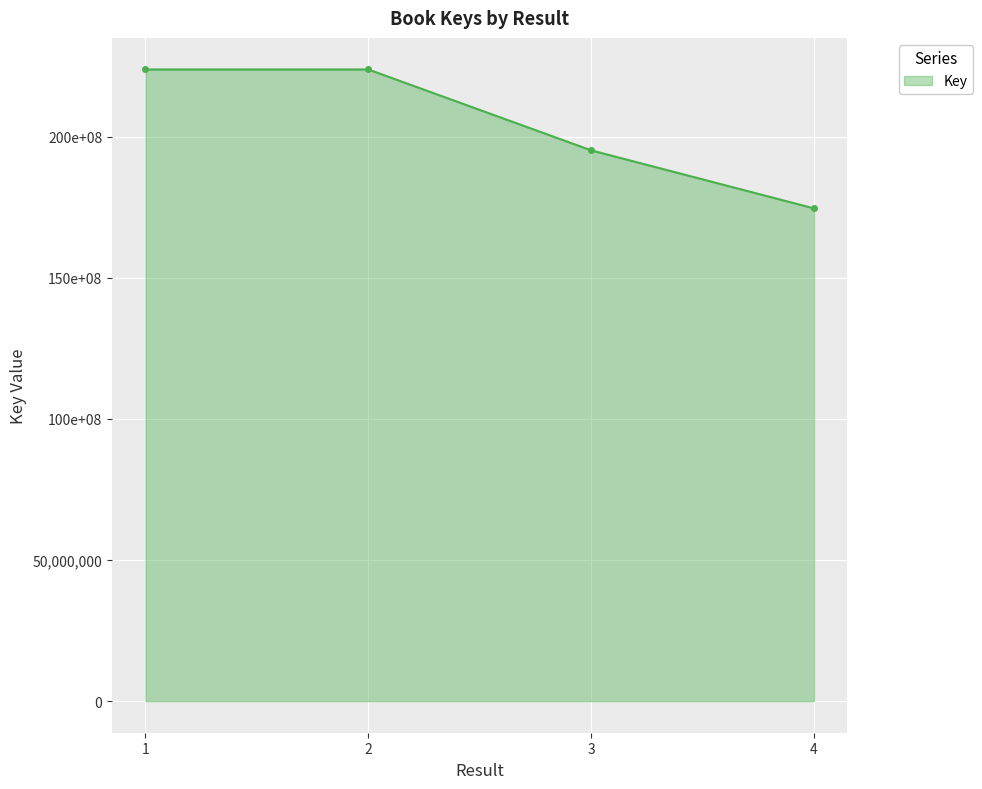

Is this an area chart (filled region under the line)?

Yes